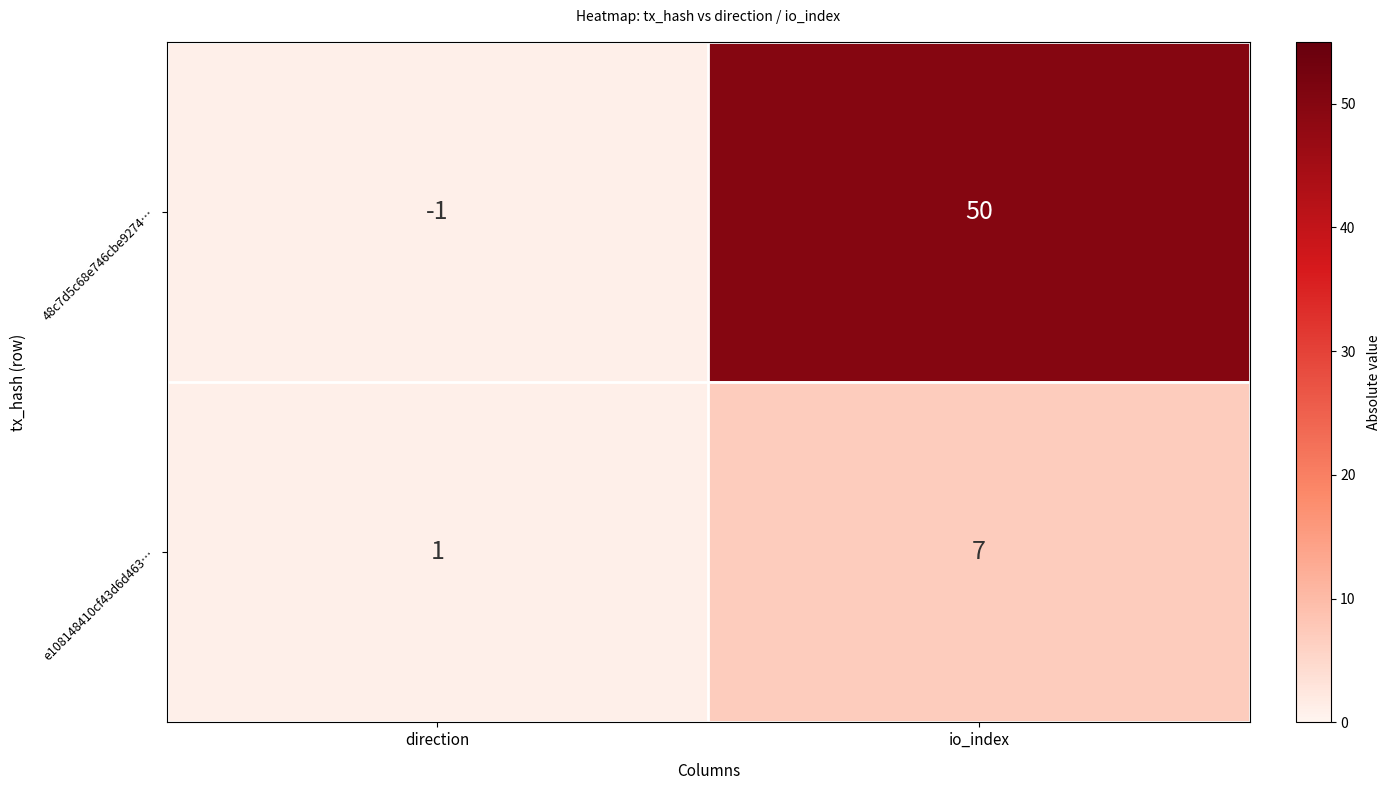

List the series in order of their peak value, lowest first.

e108148410cf43d6d463…, 48c7d5c68e746cbe9274…